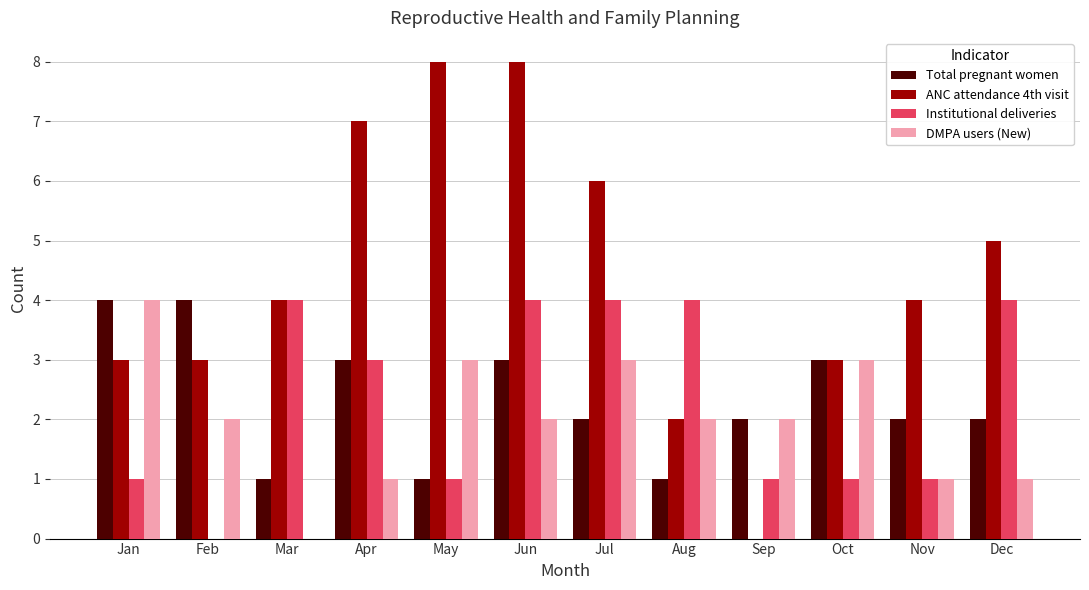

What are all the series names shown in the legend?

Total pregnant women, ANC attendance 4th visit, Institutional deliveries, DMPA users (New)